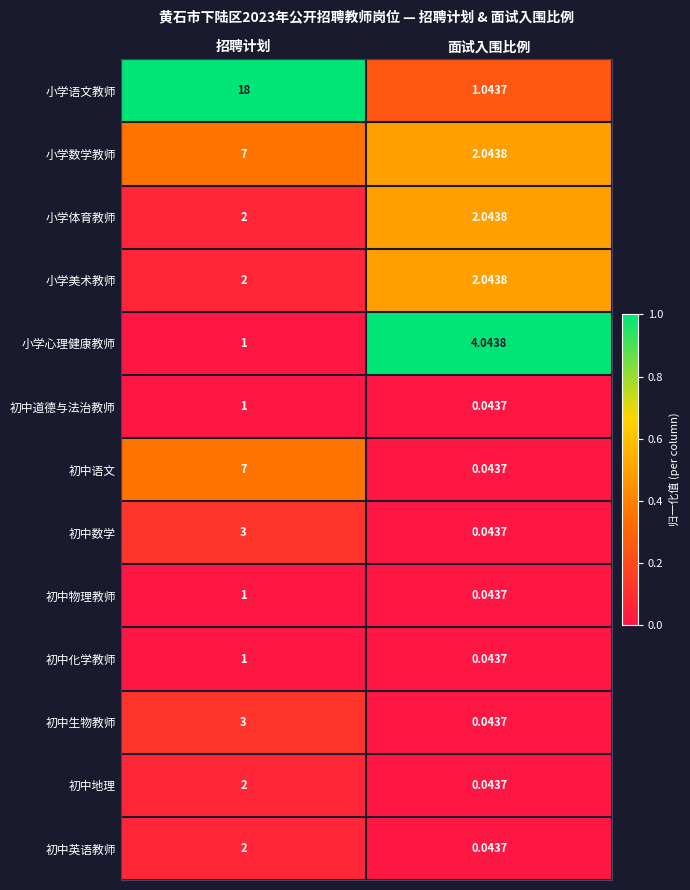

Which series has the largest range (max minus min)?

小学语文教师